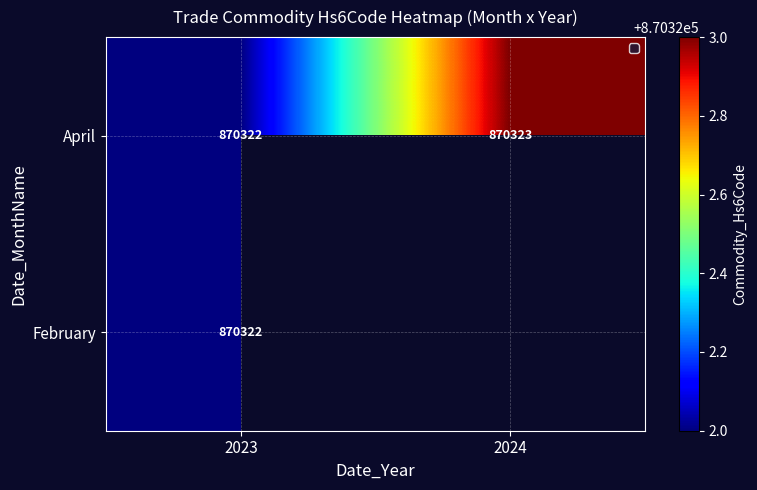

The April series shows 870323 at 2024. True or false?

True